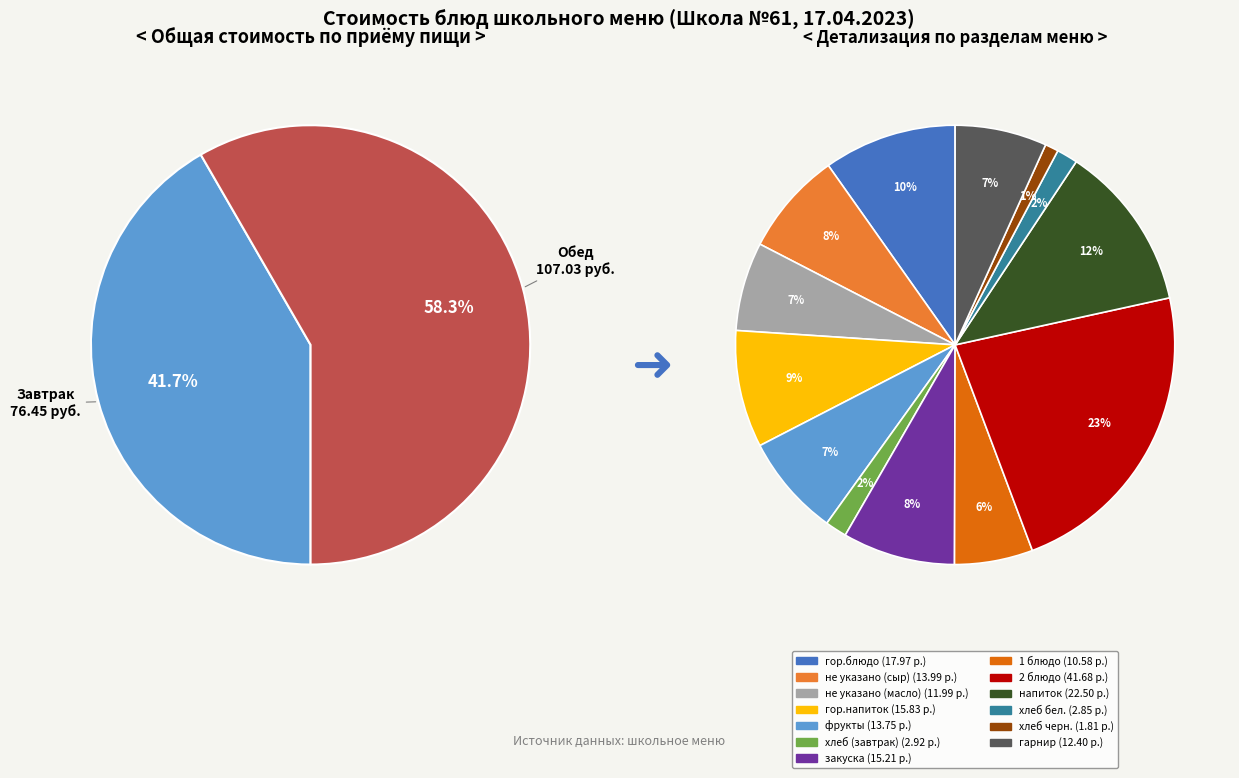

What is the smallest slice in the pie chart?

хлеб черн.